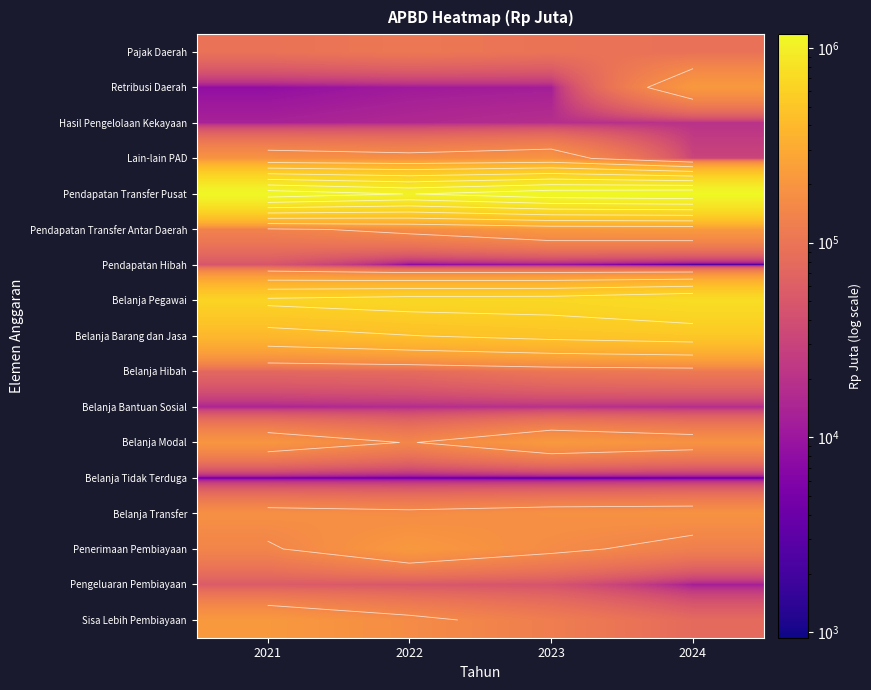

Between 2022 and 2024, which is larger?

2022